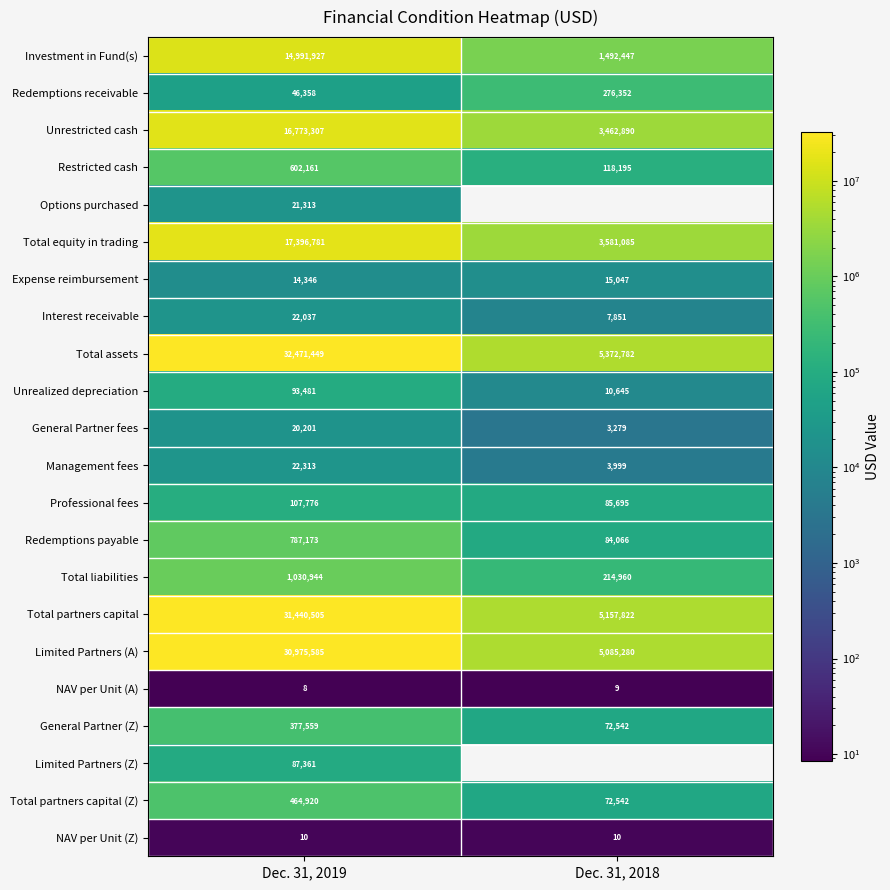

What is the spread (max minus min) of values at Dec. 31, 2019?

32471441